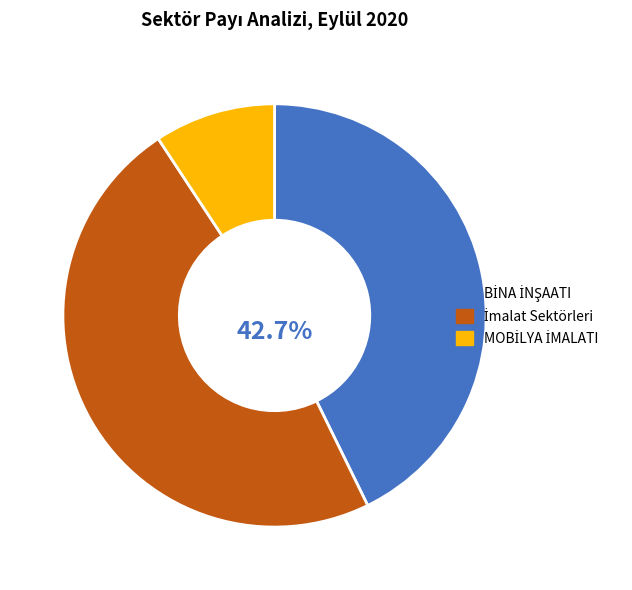

Which category has the smallest portion of the pie?

MOBİLYA İMALATI